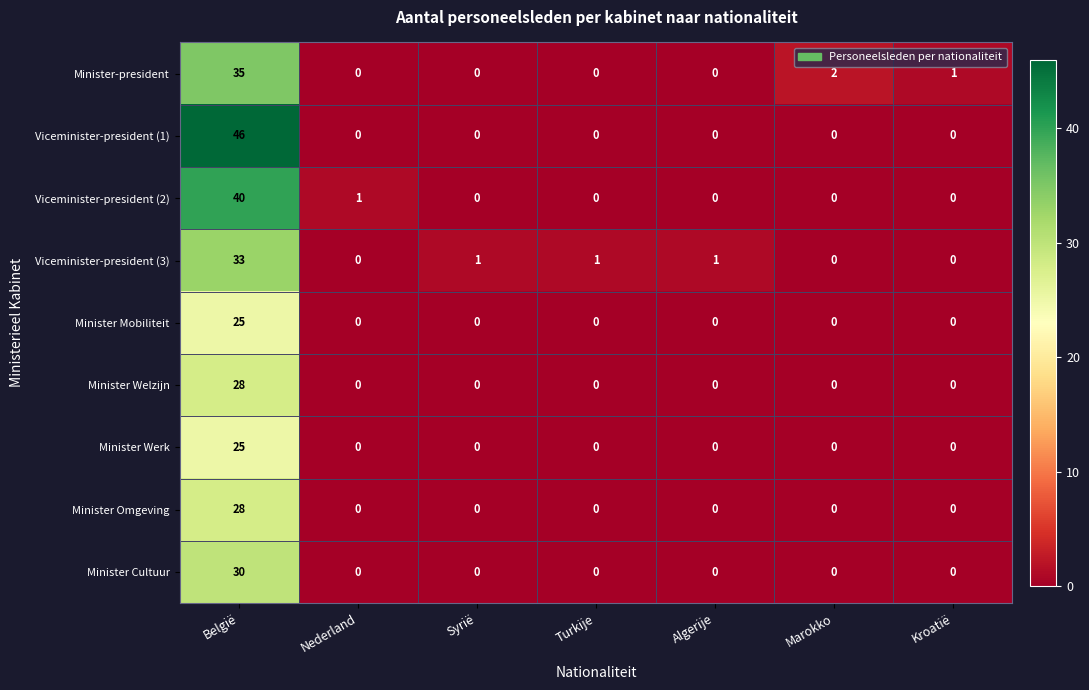

Which series has the largest range (max minus min)?

Viceminister-president (1)